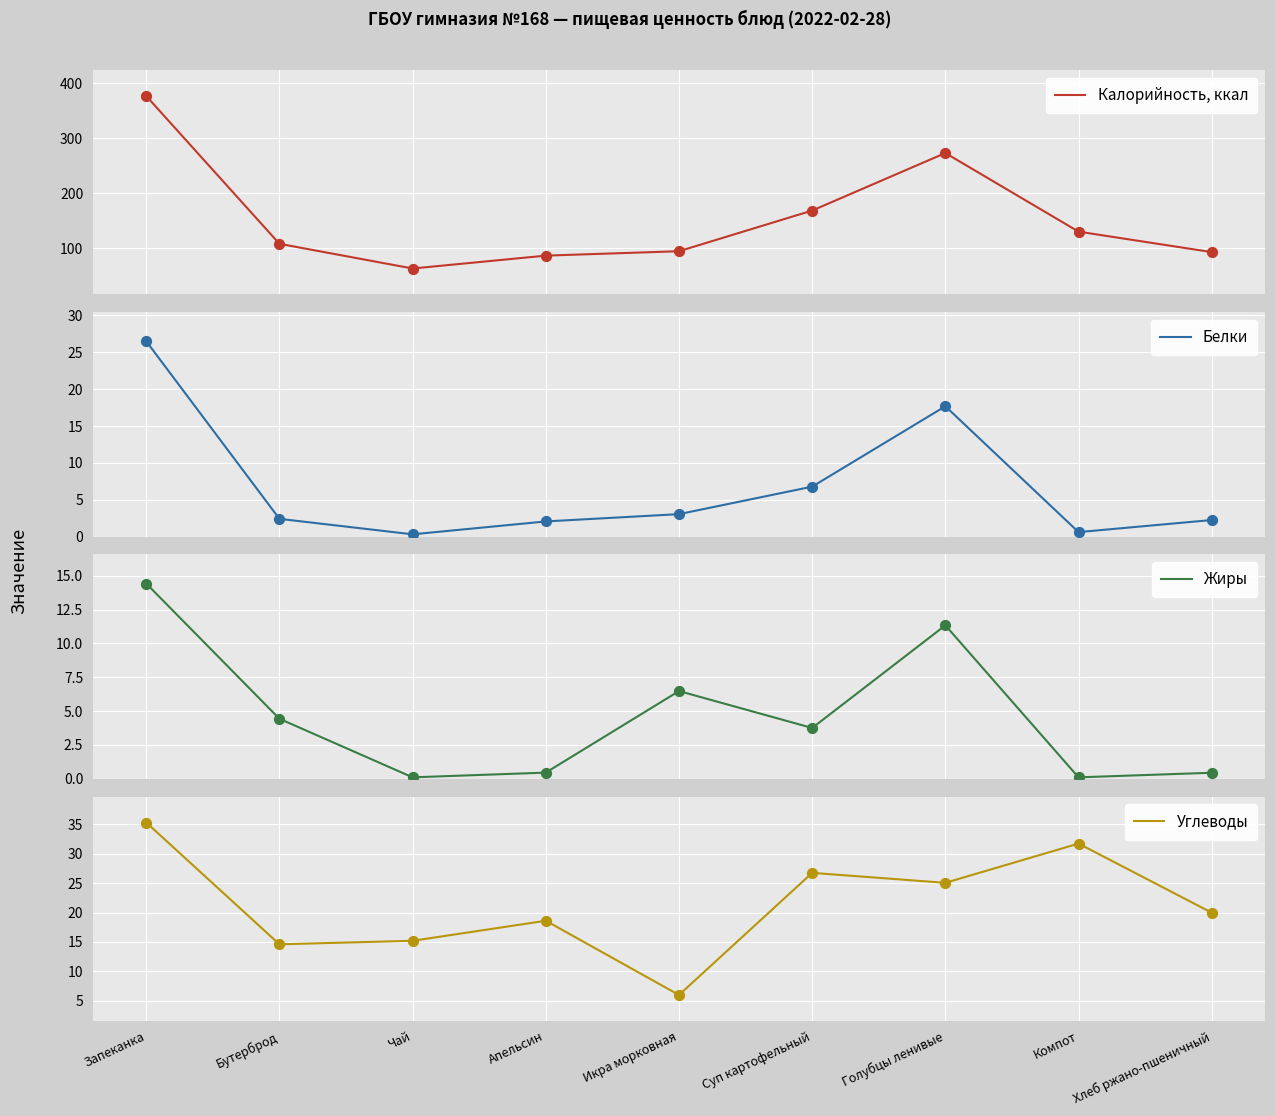

What are all the series names shown in the legend?

Калорийность, ккал, Белки, Жиры, Углеводы